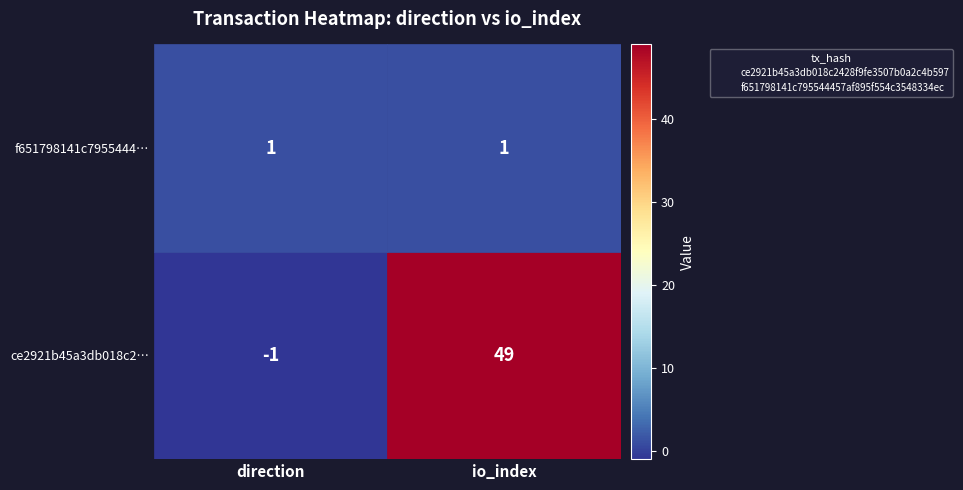

What are all the series names shown in the legend?

ce2921b45a3db018c2428f9fe3507b0a2c4b597, f651798141c795544457af895f554c3548334ec